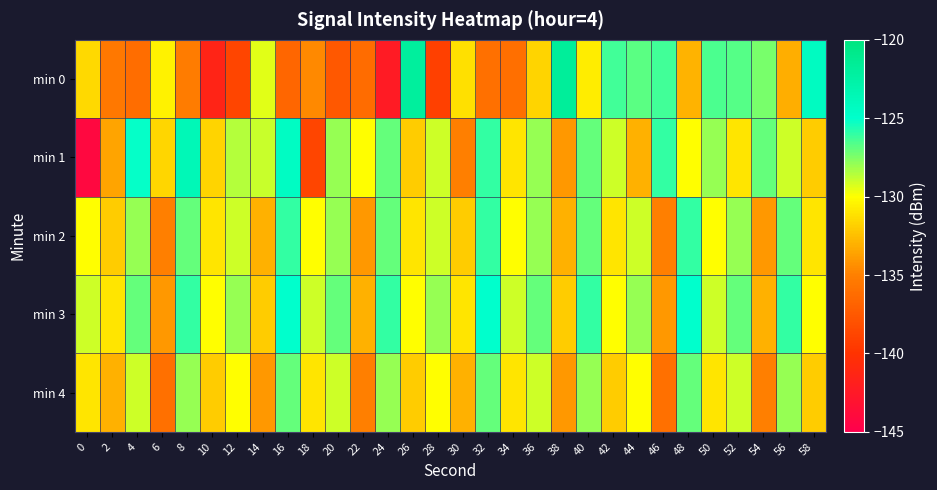

What is the spread (max minus min) of values at 40?

4.7